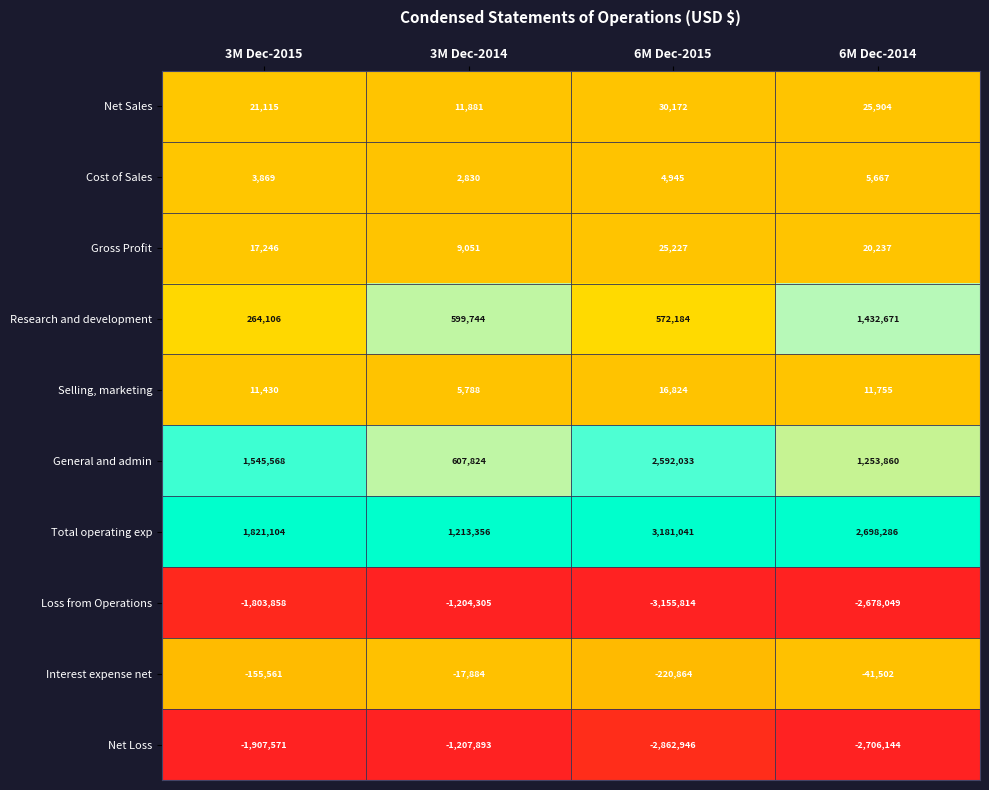

At which label is Total operating exp closest to 2197198?

3M Dec-2015